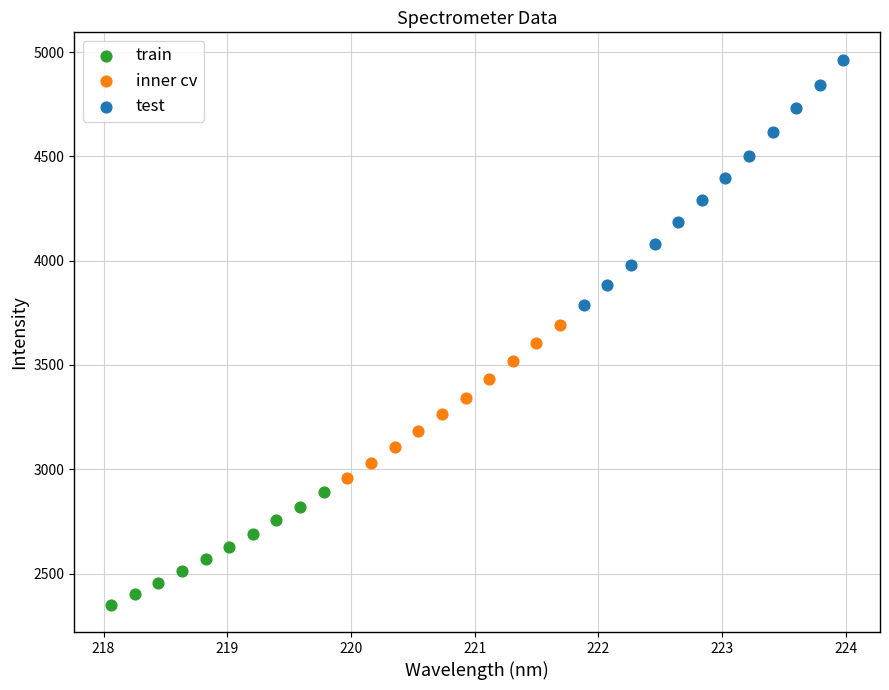

Which series has the widest spread of Y values?

test